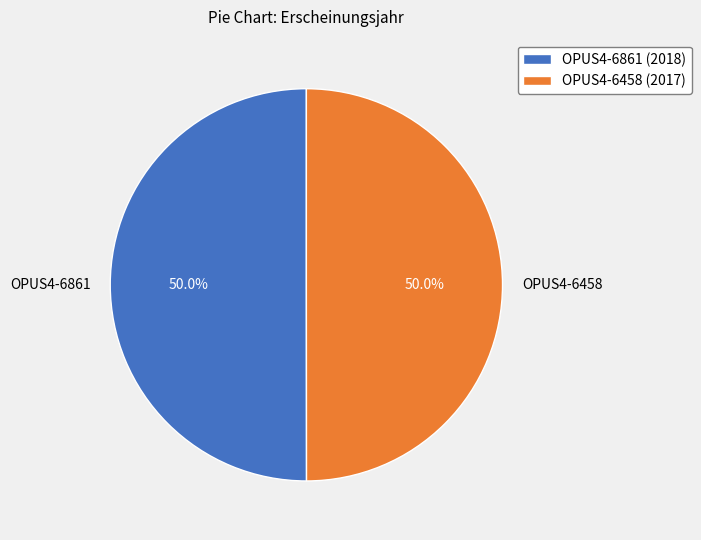

What is the ratio of the value at OPUS4-6861 to the value at OPUS4-6458?

1.0